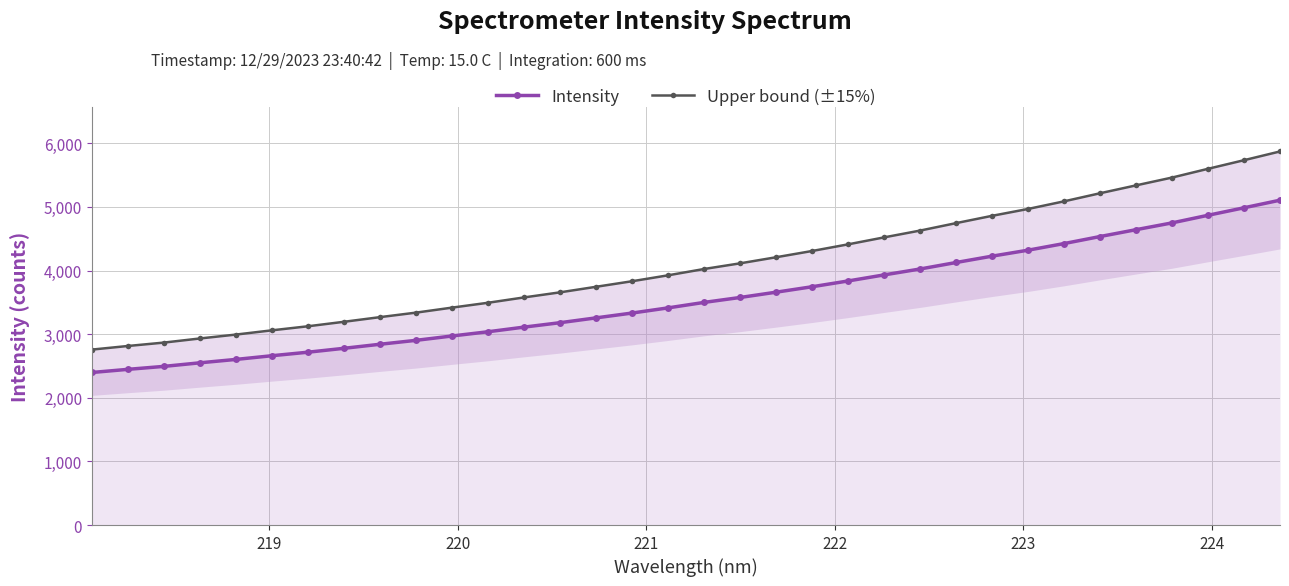

What are all the series names shown in the legend?

Intensity, Upper bound (±15%)